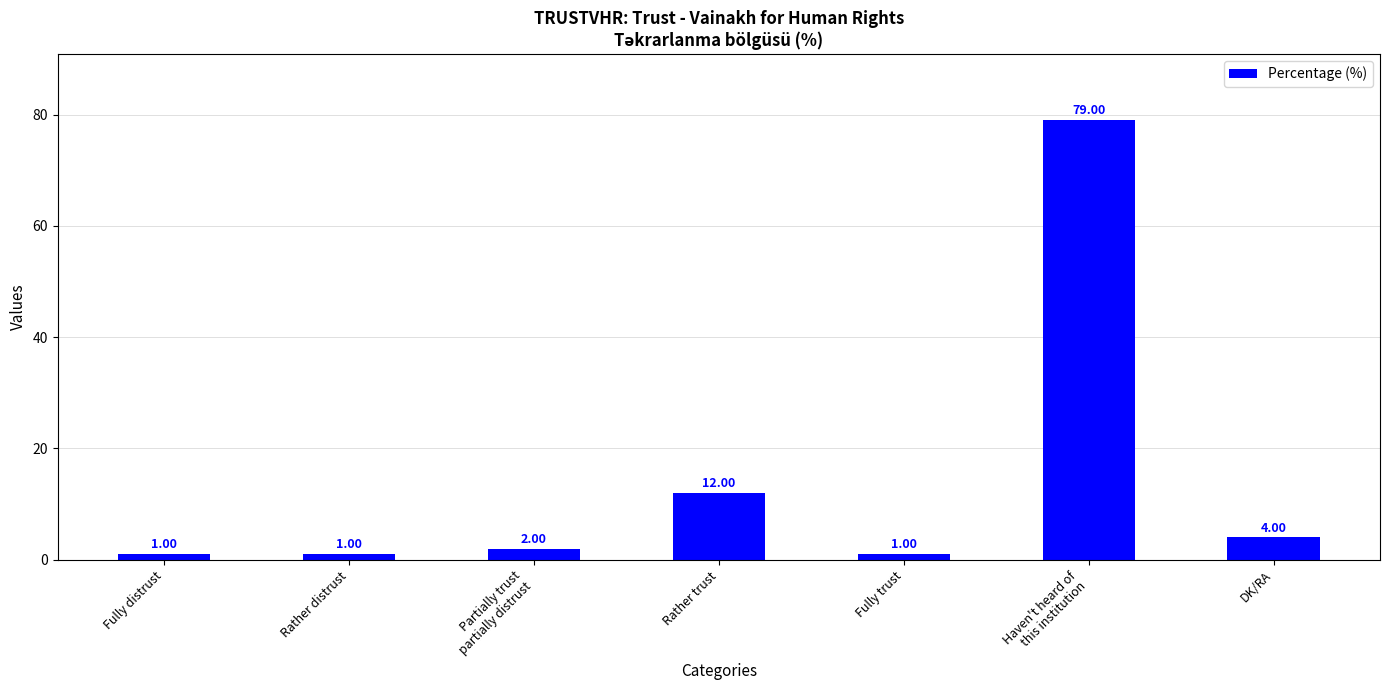

What is the average value?

14